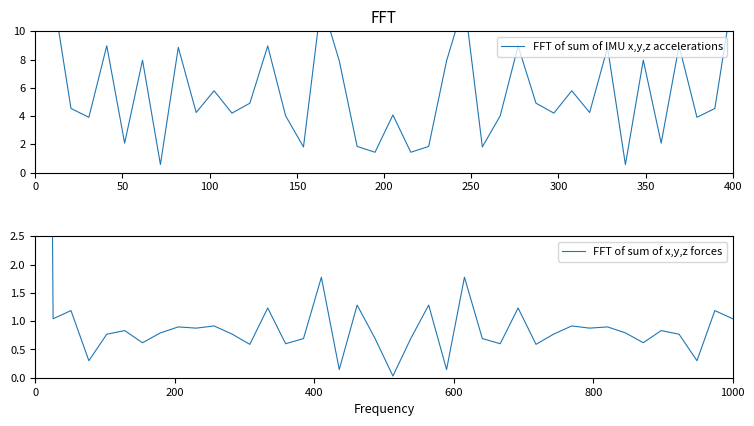

List the series in order of their peak value, lowest first.

FFT of sum of x,y,z forces, FFT of sum of IMU x,y,z accelerations